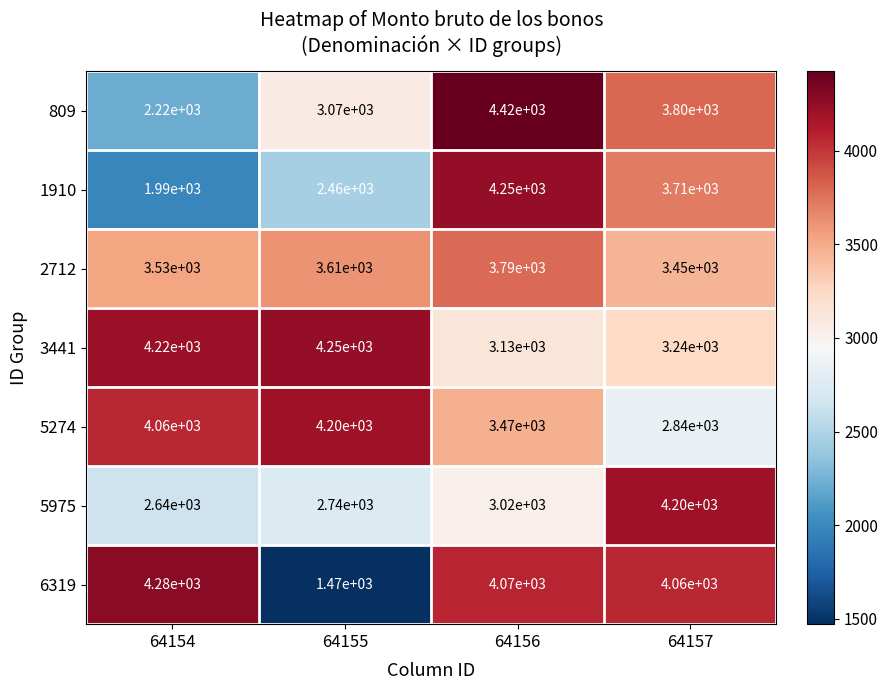

Which series has the largest total across all categories?

3441